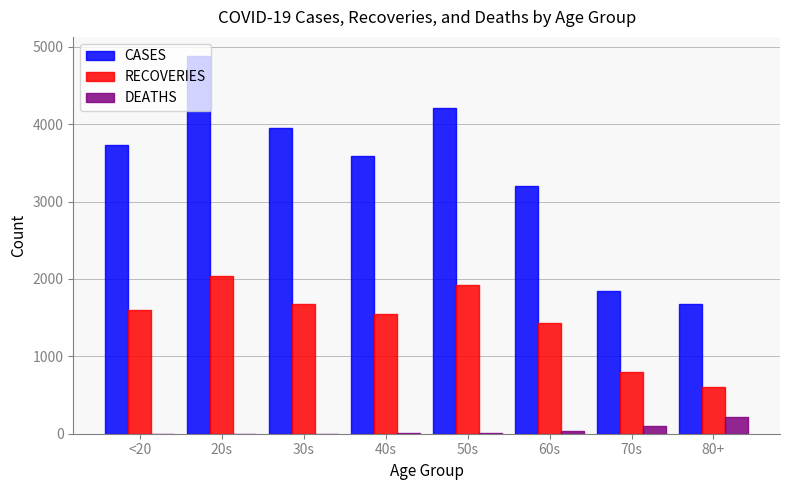

True or false: DEATHS has a value of 1 at 20s.

True